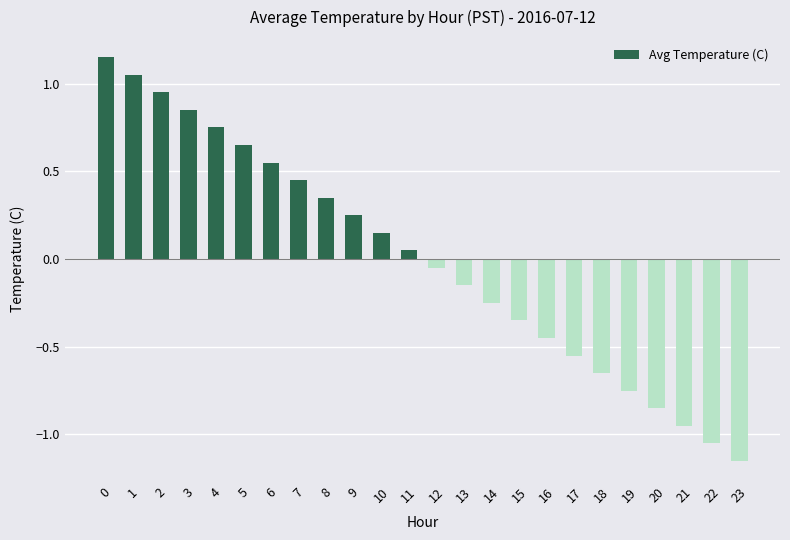

How many negative values are there?

12